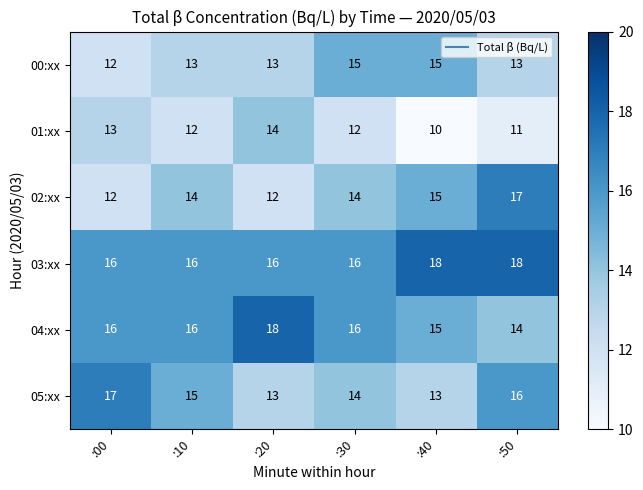

Is it true that 03:xx equals 23 at :20?

False